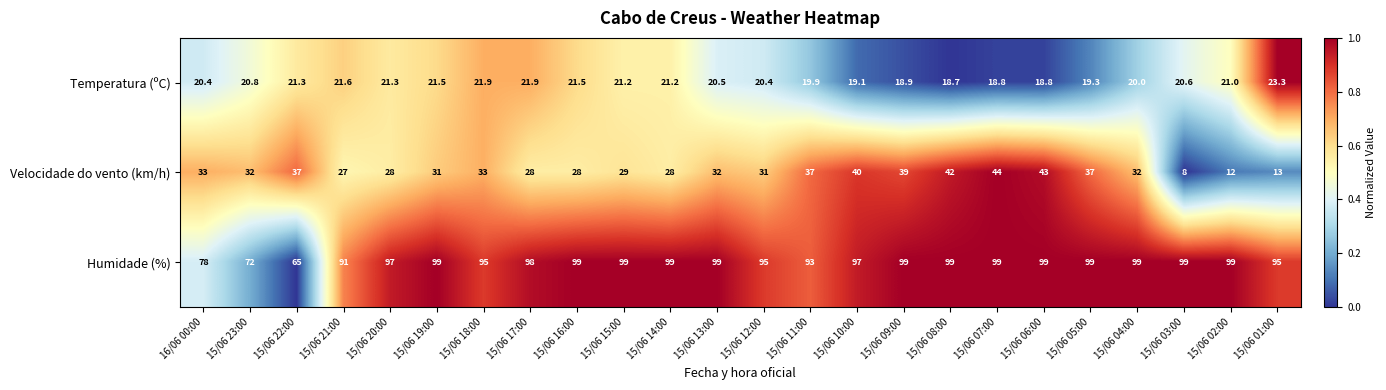

Which series has the largest total across all categories?

Humidade (%)